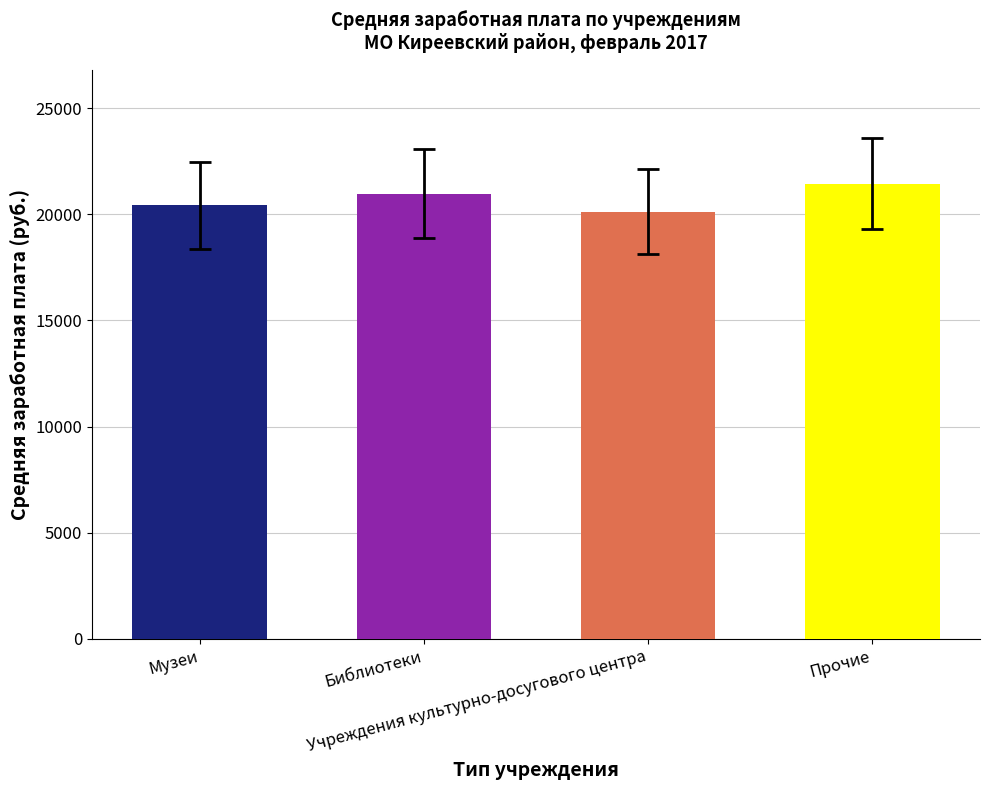

The chart shows a value of 7748.7 at Музеи. True or false?

False